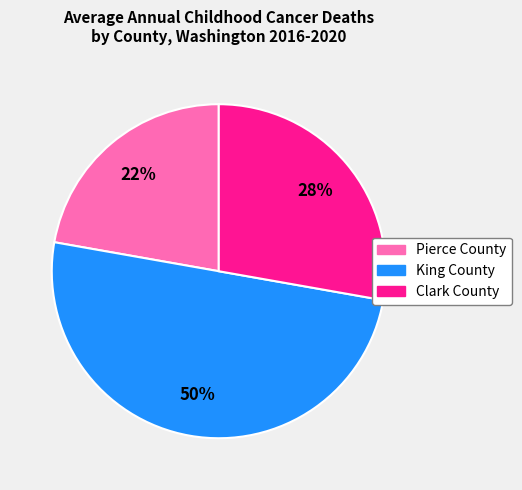

Does Clark County represent more than half of the total?

No